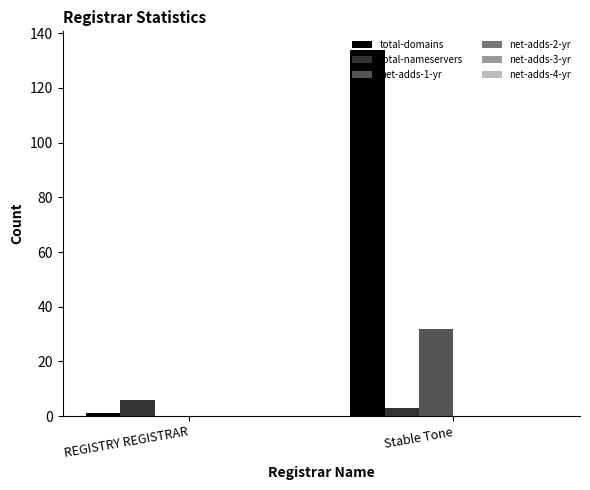

What is the total value across all series at Stable Tone?

169